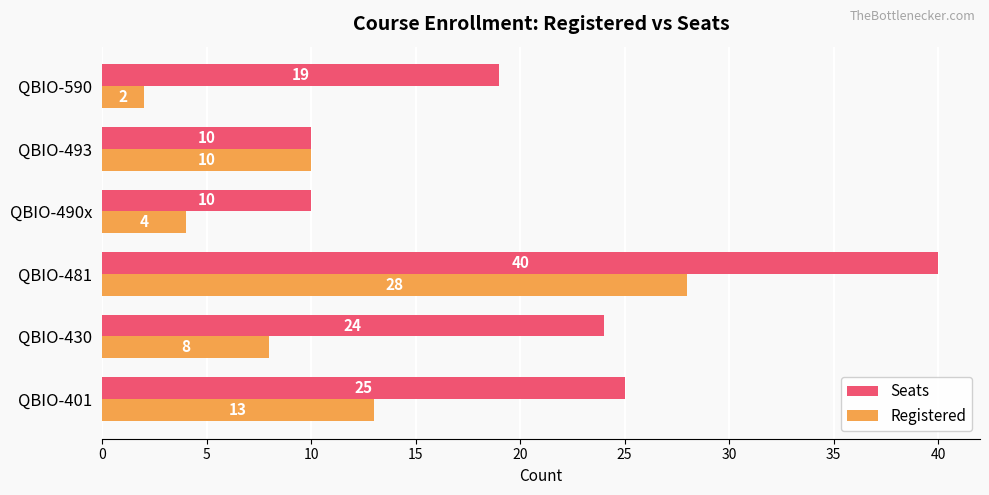

What is the average value of the Seats series?

21